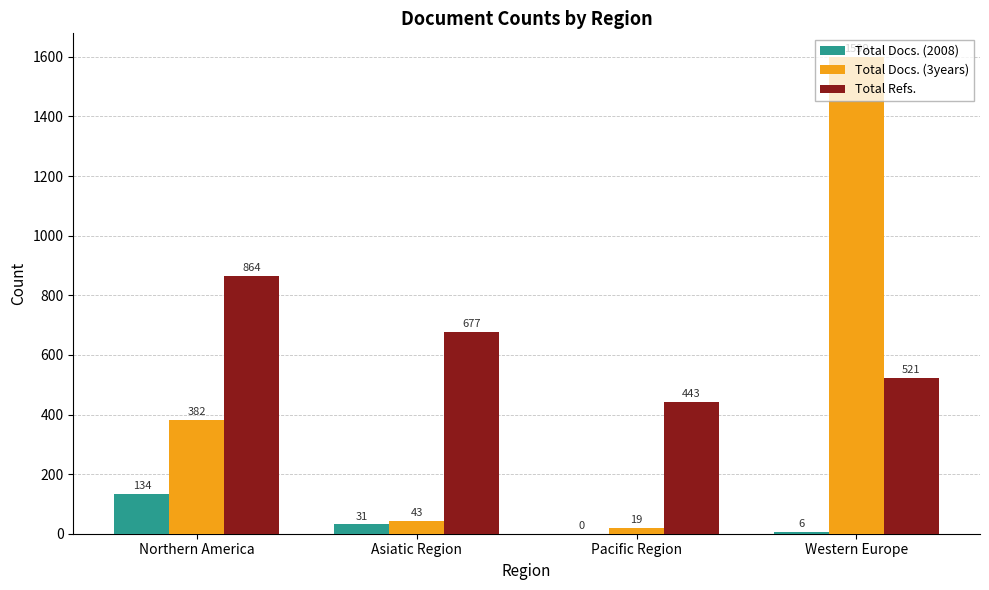

The Total Refs. series shows 864 at Northern America. True or false?

True